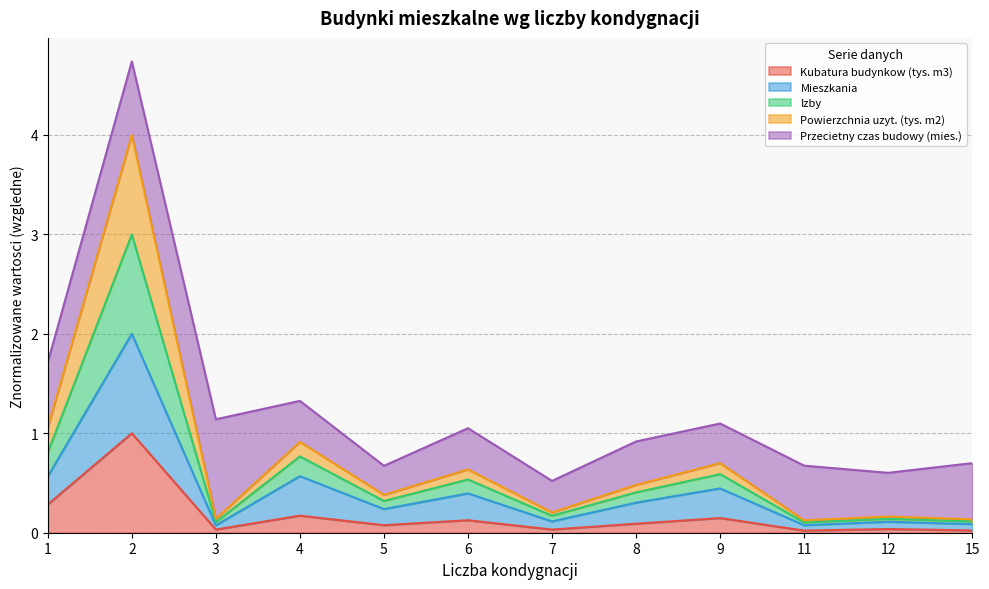

The value of Kubatura budynkow (tys. m3) at 2 is 1.0. True or false?

True